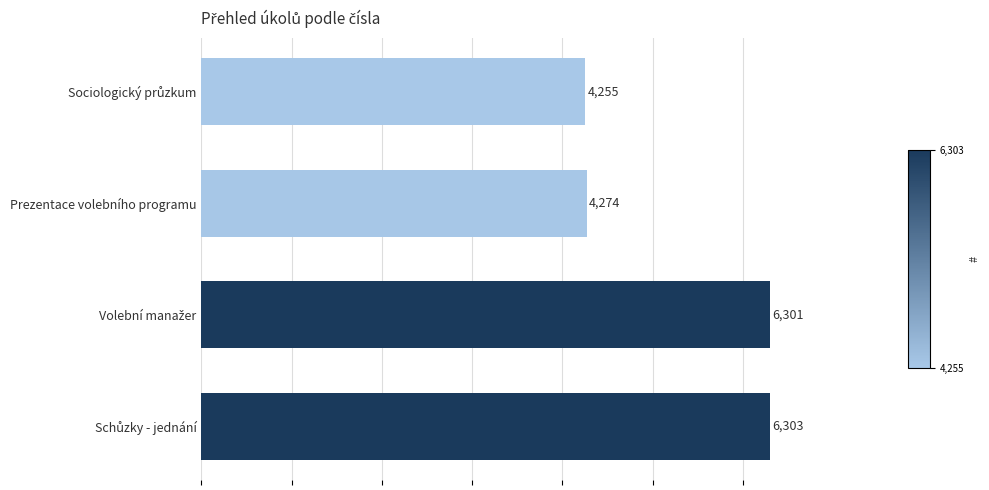

What is the average value?

5283